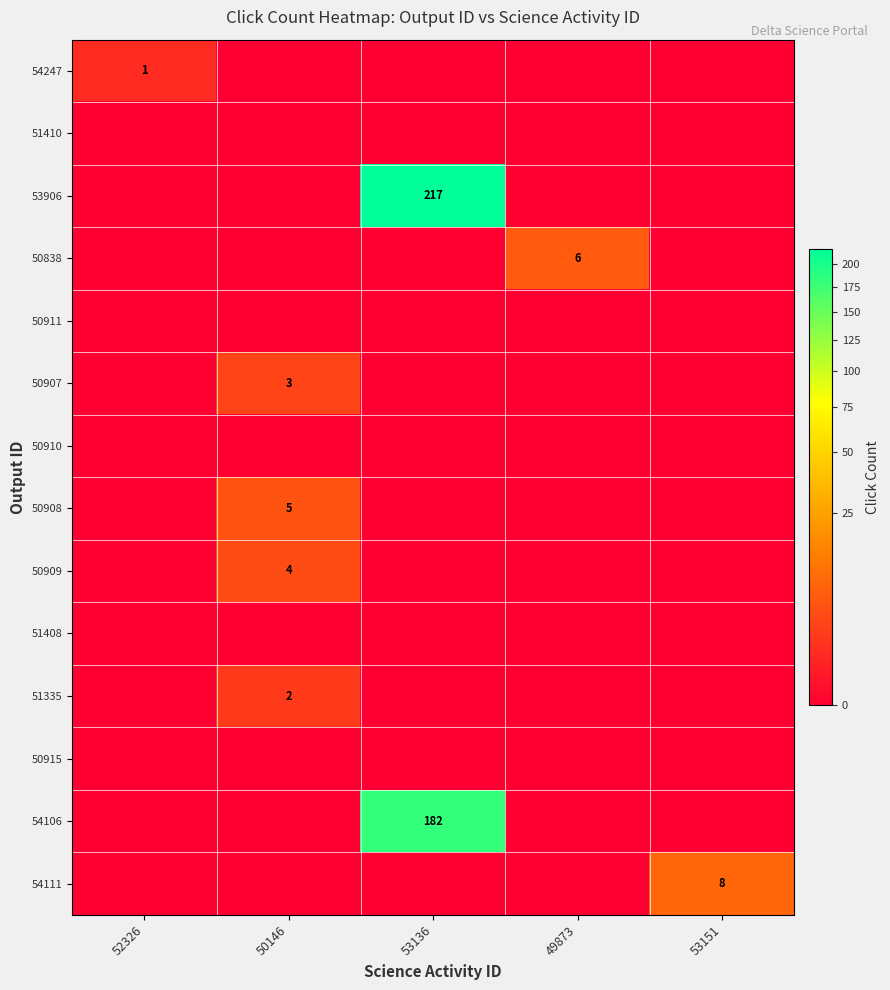

Rank the series by their maximum value, from lowest to highest.

51410, 50911, 50910, 51408, 50915, 54247, 51335, 50907, 50909, 50908, 50838, 54111, 54106, 53906